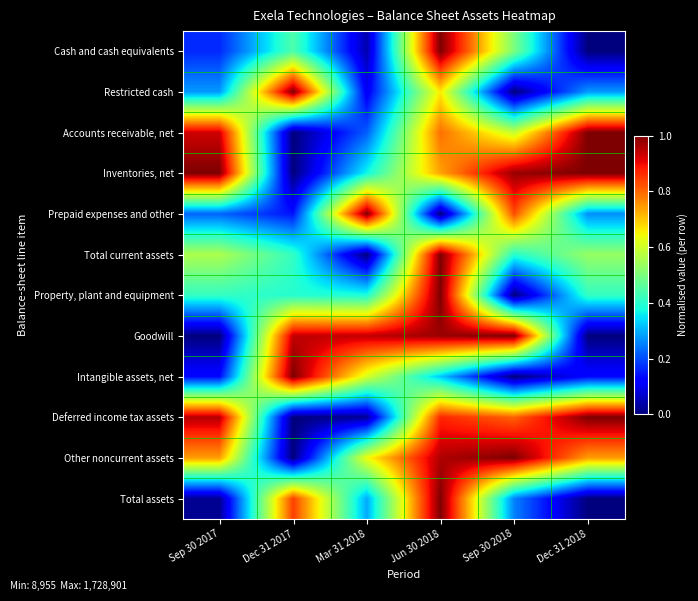

At which category is the sum across all series the highest?

Jun 30 2018